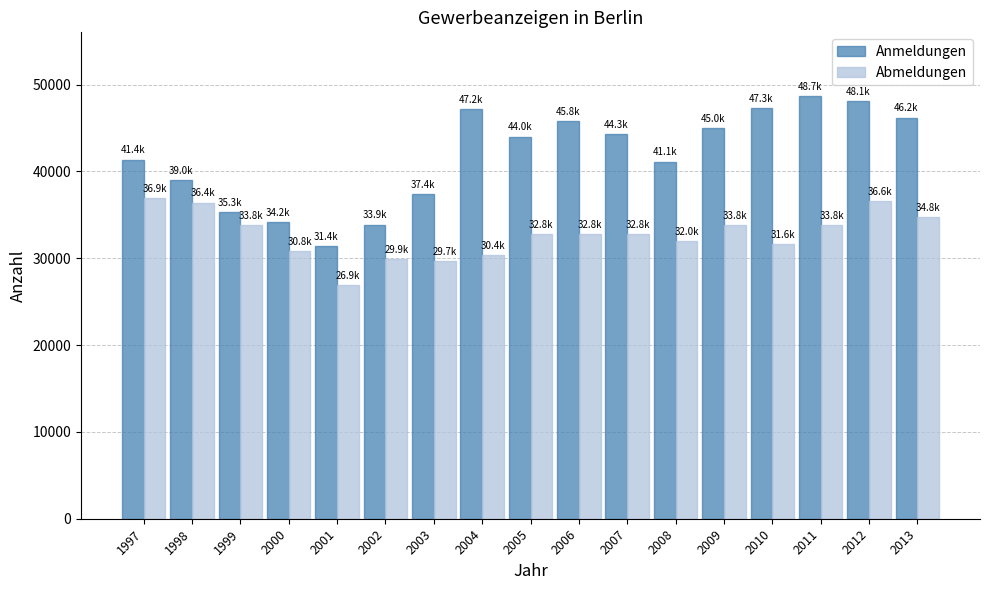

The Anmeldungen series shows 44290 at 2007. True or false?

True